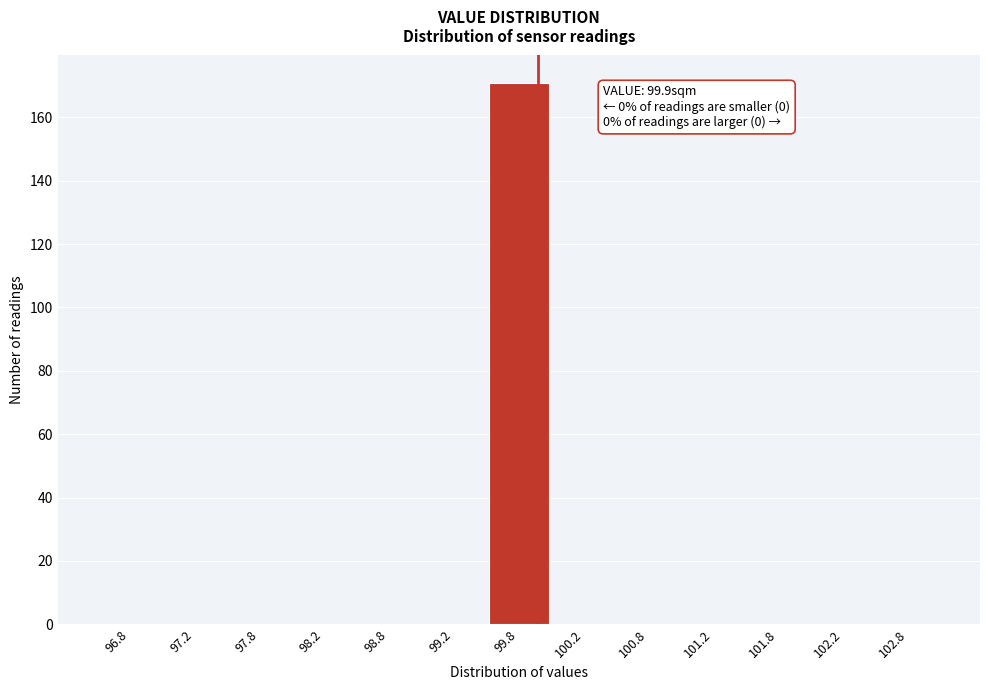

Which range on the x-axis has the tallest bar?

99.5 to 100.0